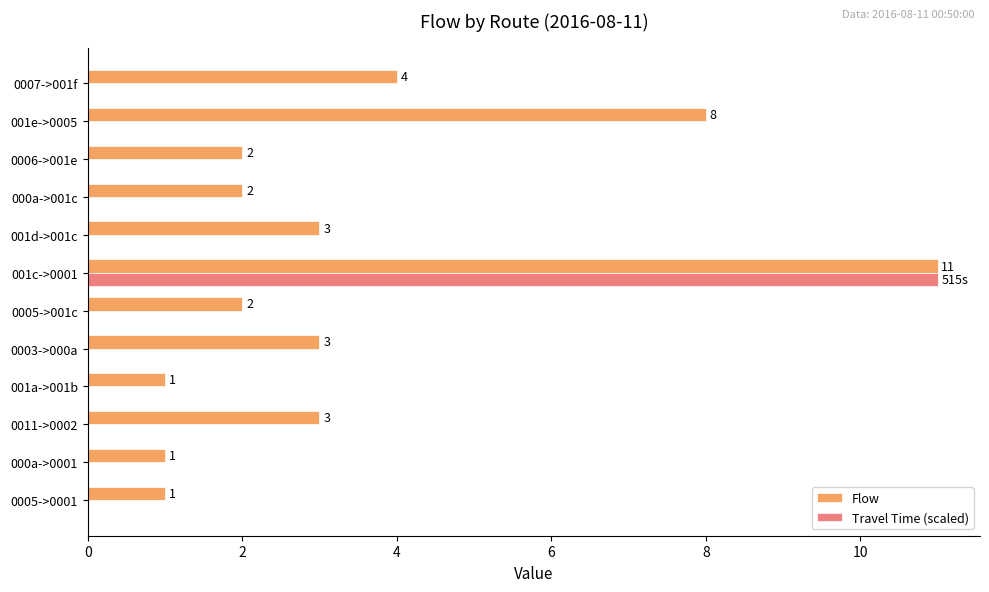

Count the number of categories in the chart.

12